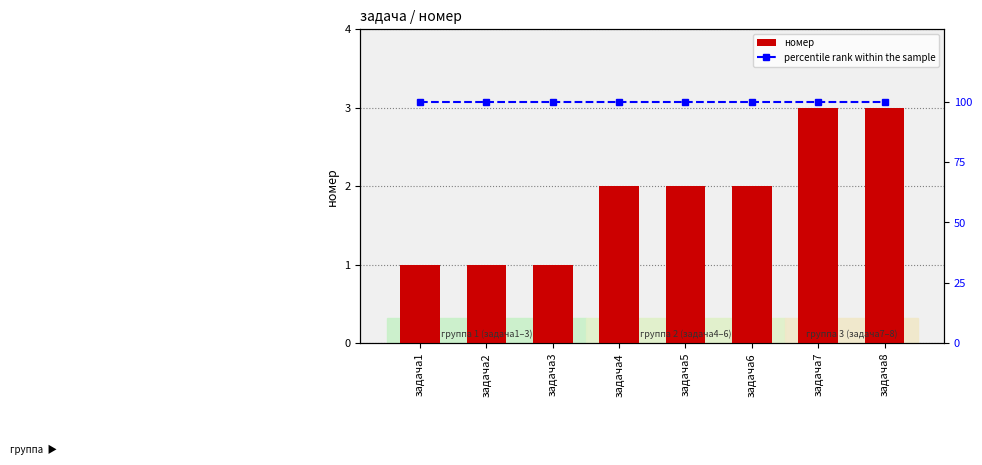

What are all the series names shown in the legend?

номер, percentile rank within the sample